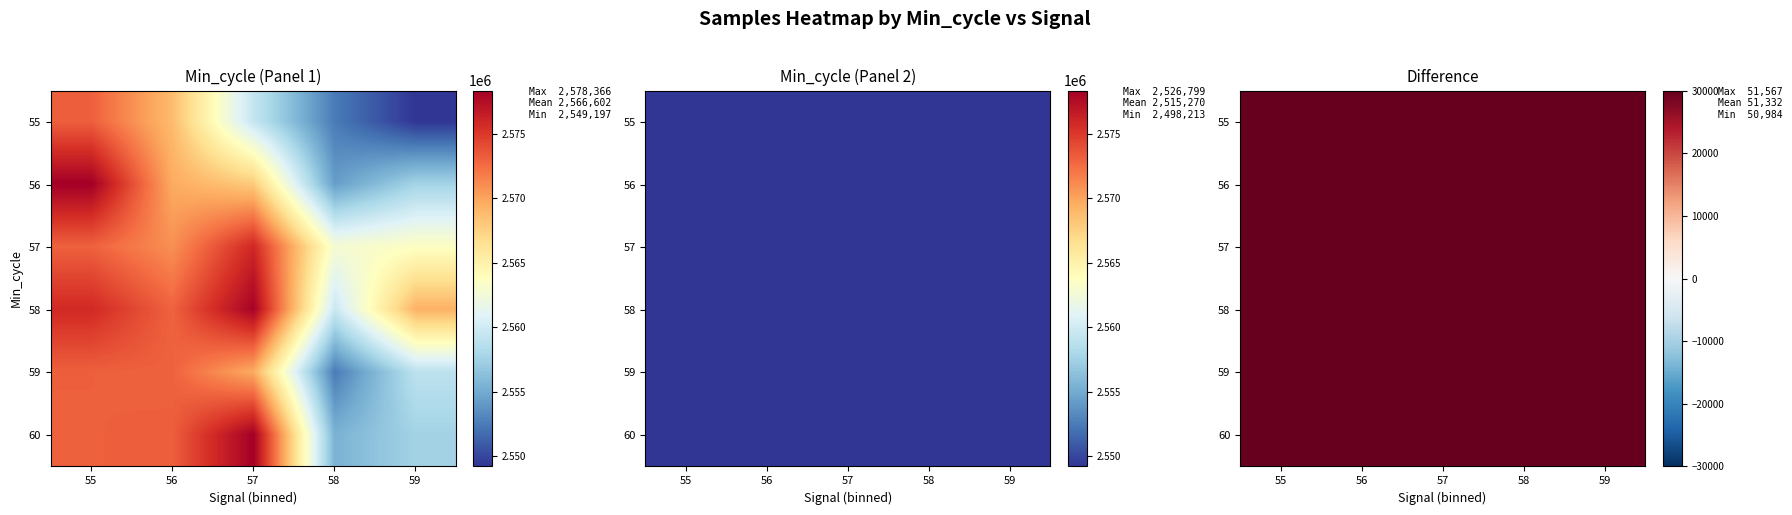

What value does the 58 series have at 59?

51386.5